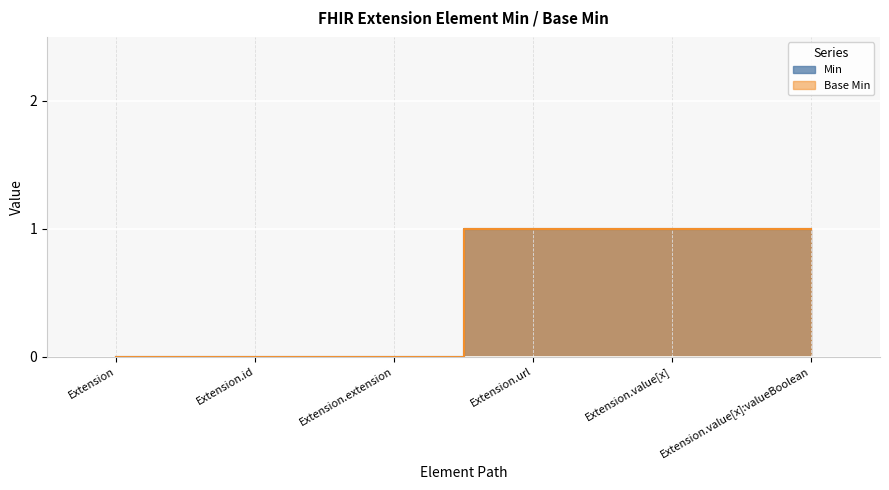

How many values in Base Min are above zero?

3